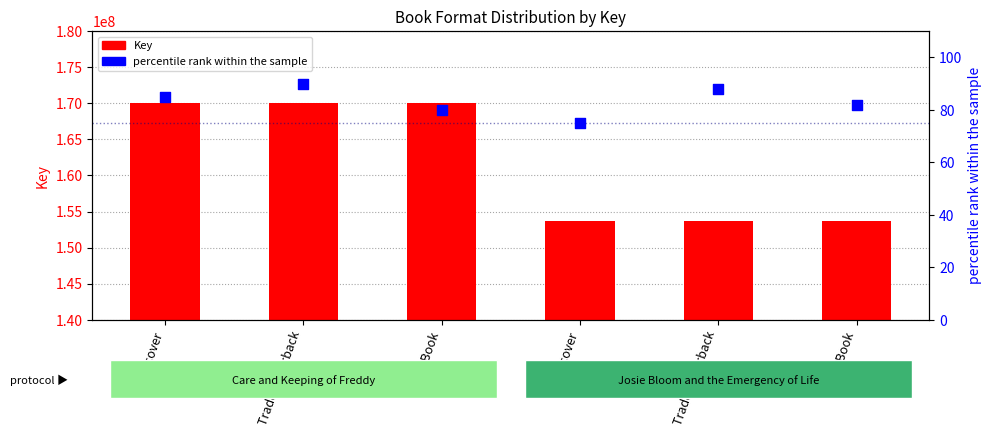

At how many categories does at least one series exceed 15307118?

6